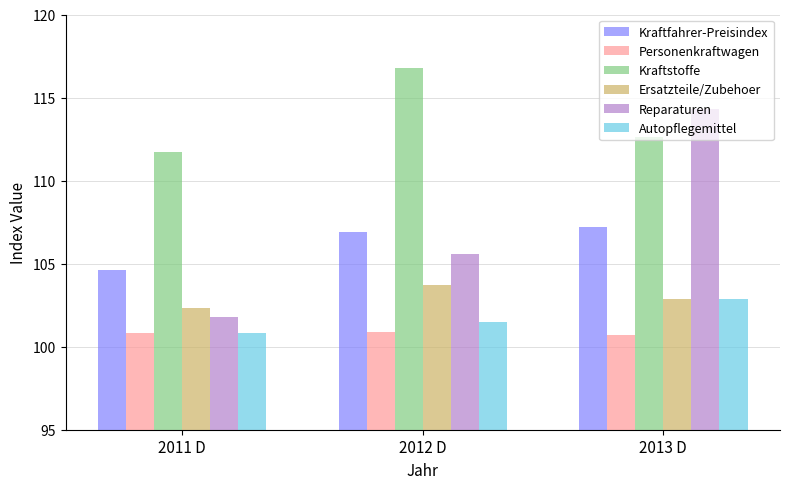

What value does the Kraftfahrer-Preisindex series have at 2013 D?

107.2